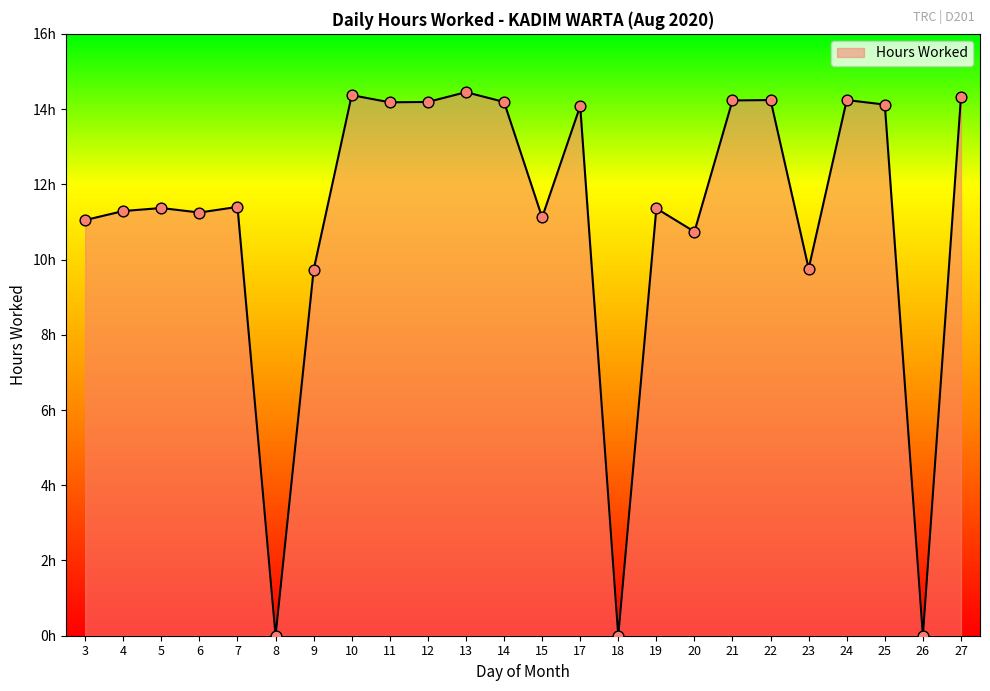

Approximately how many times larger is the value at 20 compared to 15?

1.0